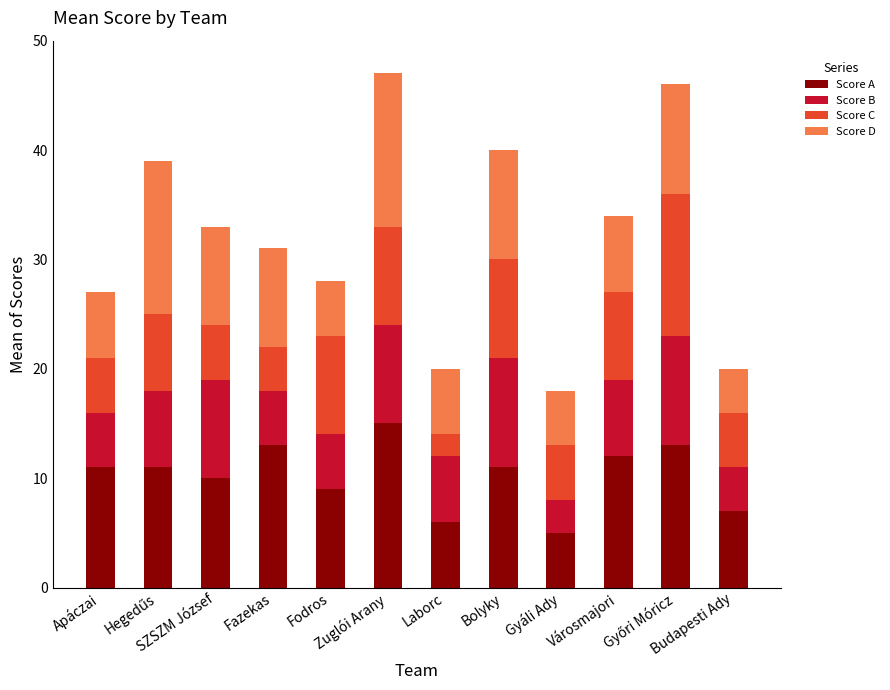

Are the bars grouped side by side (vs. stacked)?

No